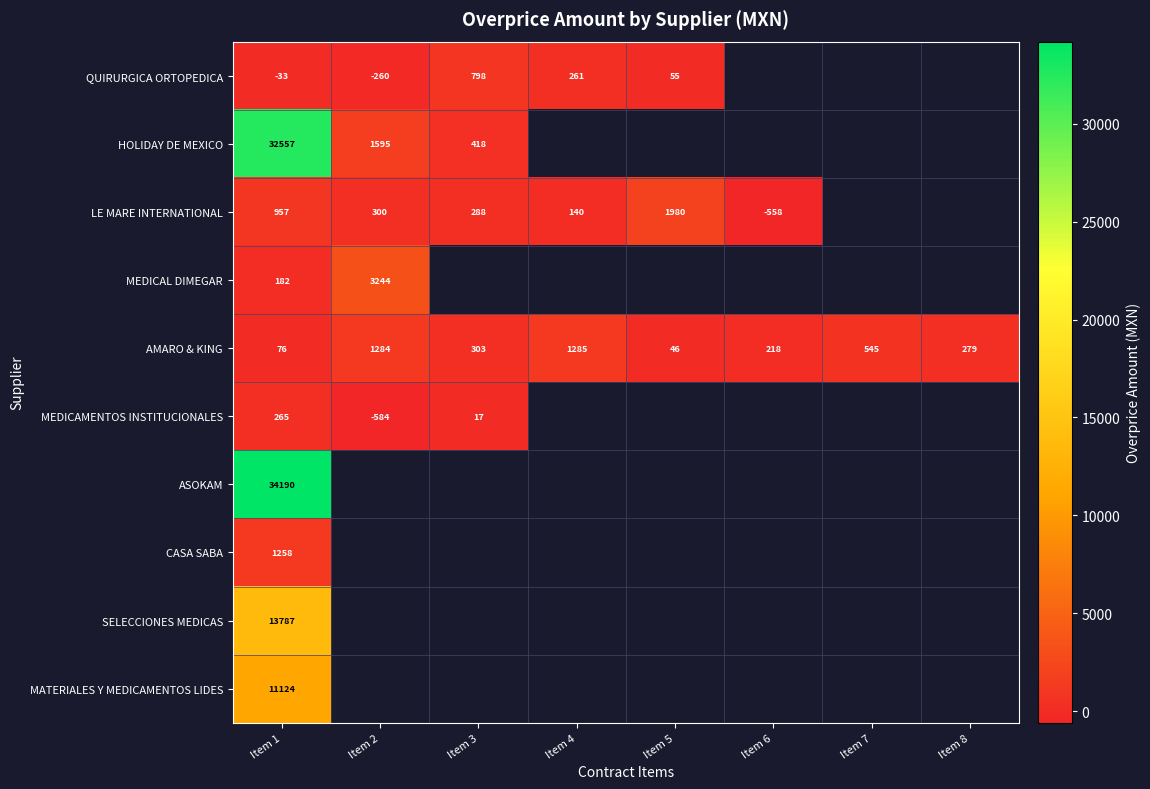

Rank the series at Item 1 from highest to lowest value.

ASOKAM, HOLIDAY DE MEXICO, SELECCIONES MEDICAS, MATERIALES Y MEDICAMENTOS LIDES, CASA SABA, LE MARE INTERNATIONAL, MEDICAMENTOS INSTITUCIONALES, MEDICAL DIMEGAR, AMARO & KING, QUIRURGICA ORTOPEDICA